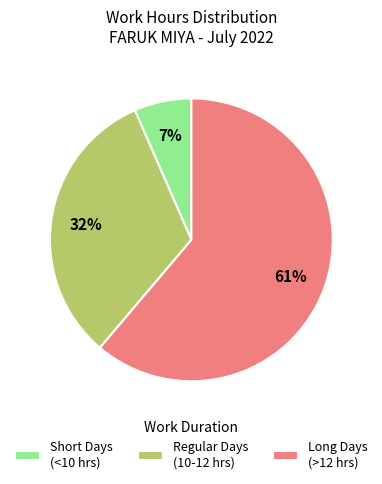

To the nearest percent, what percentage of the pie is Short Days (<10 hrs)?

7%